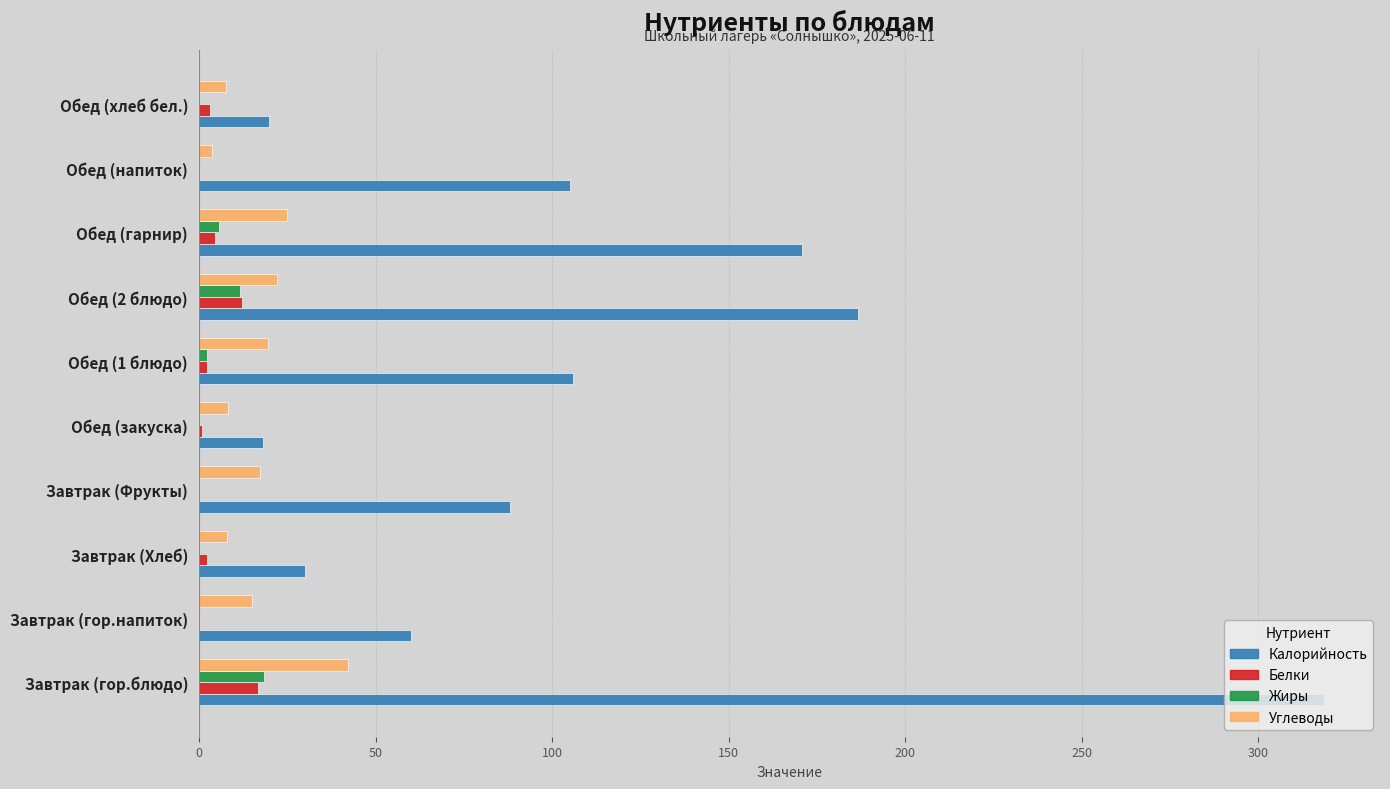

What is the highest value of the Жиры series?

18.2